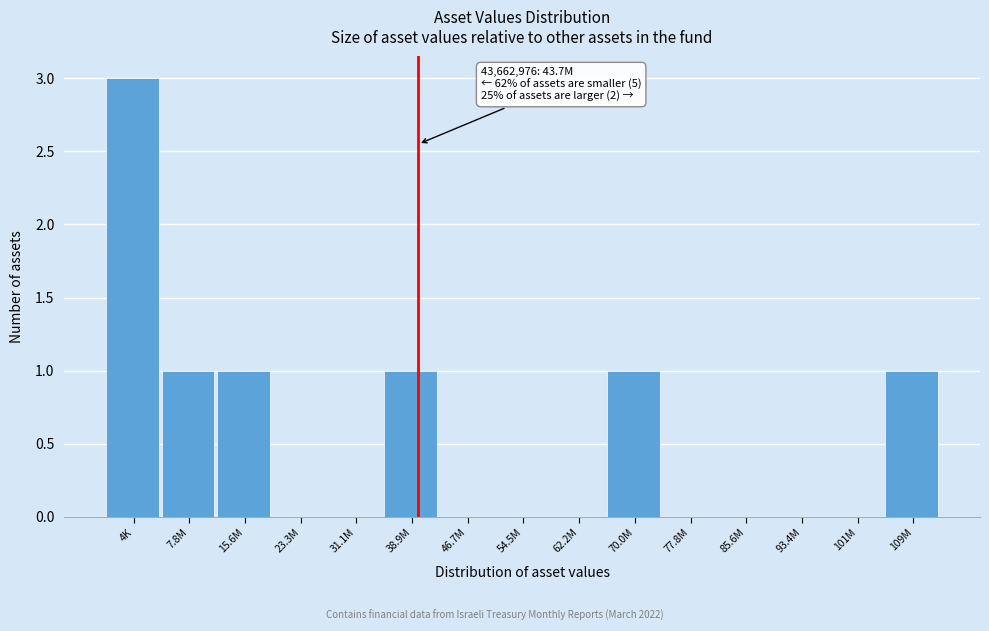

Reading left to right, what are all the values shown in this chart?

4K=3	7.8M=1	15.6M=1	23.3M=0	31.1M=0	38.9M=1	46.7M=0	54.5M=0	62.2M=0	70.0M=1	77.8M=0	85.6M=0	93.4M=0	101M=0	109M=1